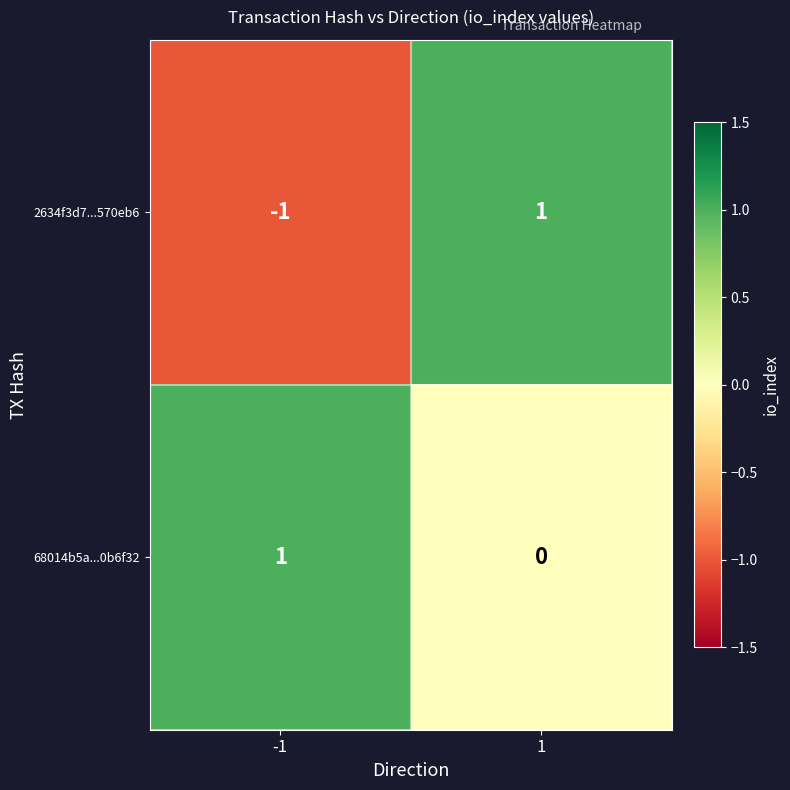

Which series has the widest spread of values?

2634f3d7...570eb6